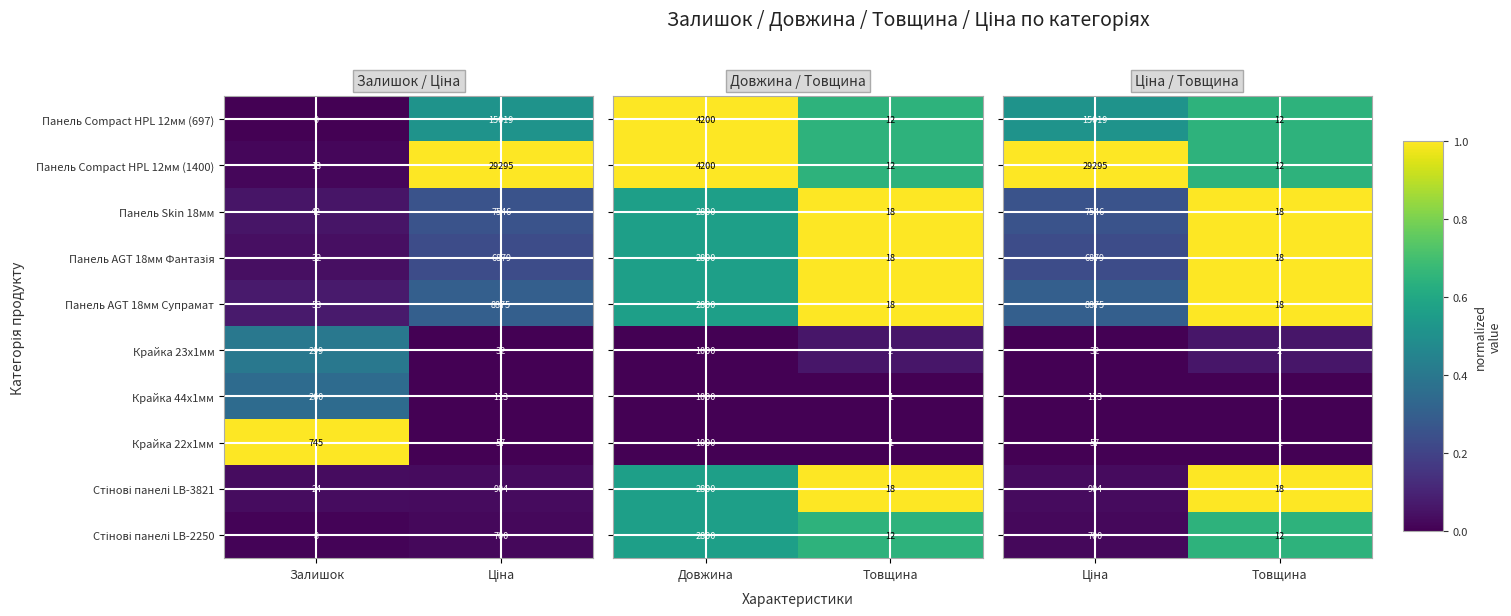

Is the value of Панель Skin 18мм at Залишок greater than the value of Крайка 44x1мм at Залишок?

No